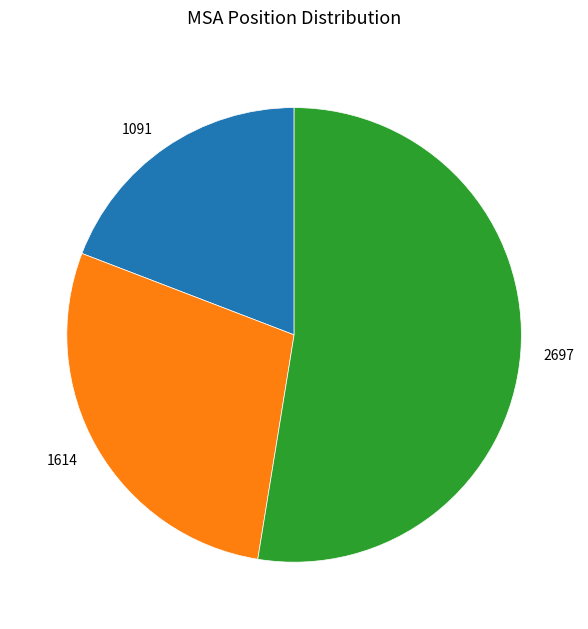

Which has a higher value, 2697 or 1091?

2697